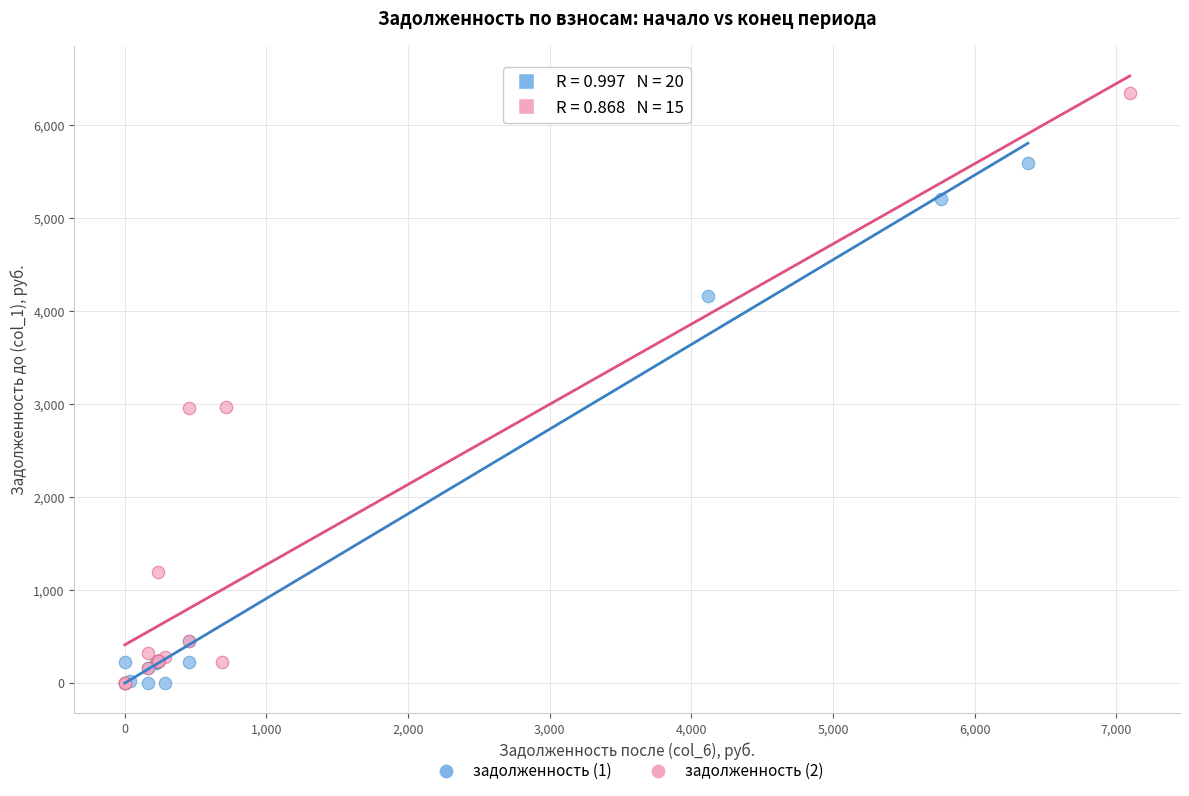

Which series has the largest Y range (max minus min)?

задолженность (2)